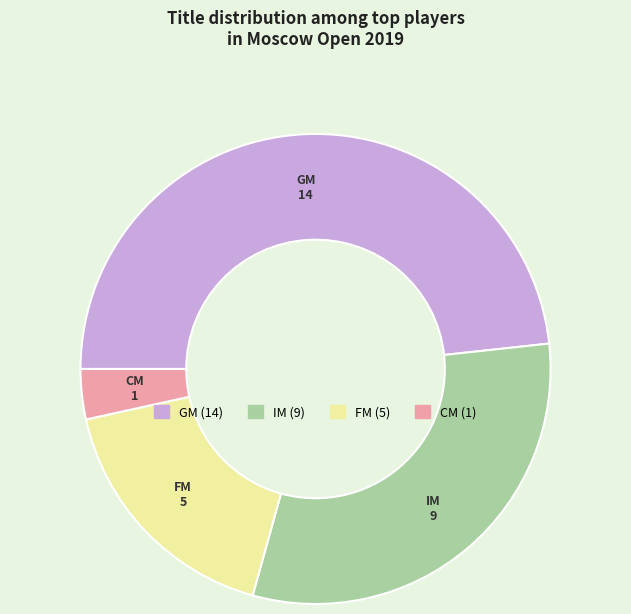

Which slice is the smallest?

CM